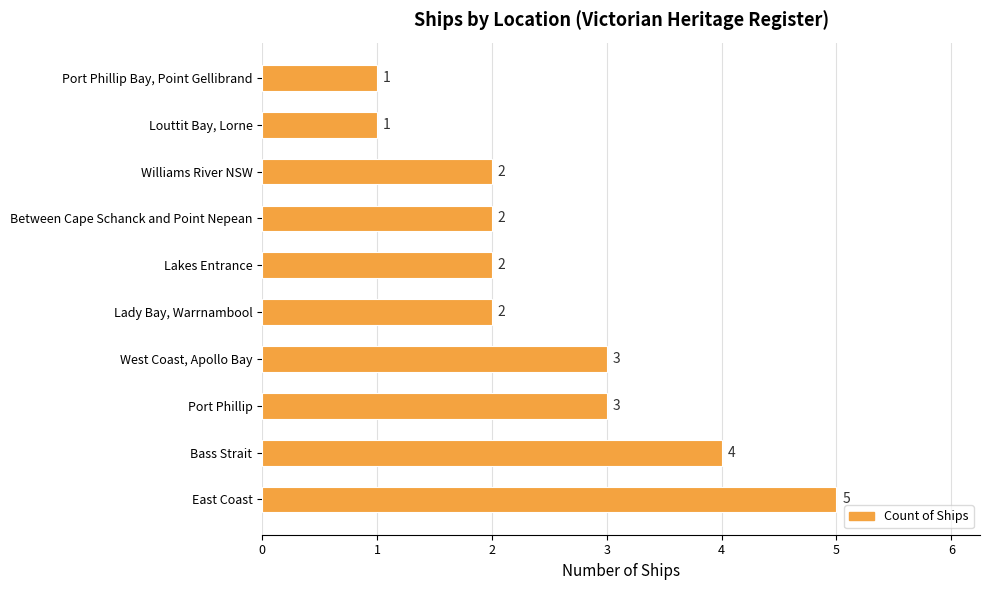

Approximately how many times larger is the value at Port Phillip compared to Williams River NSW?

1.5